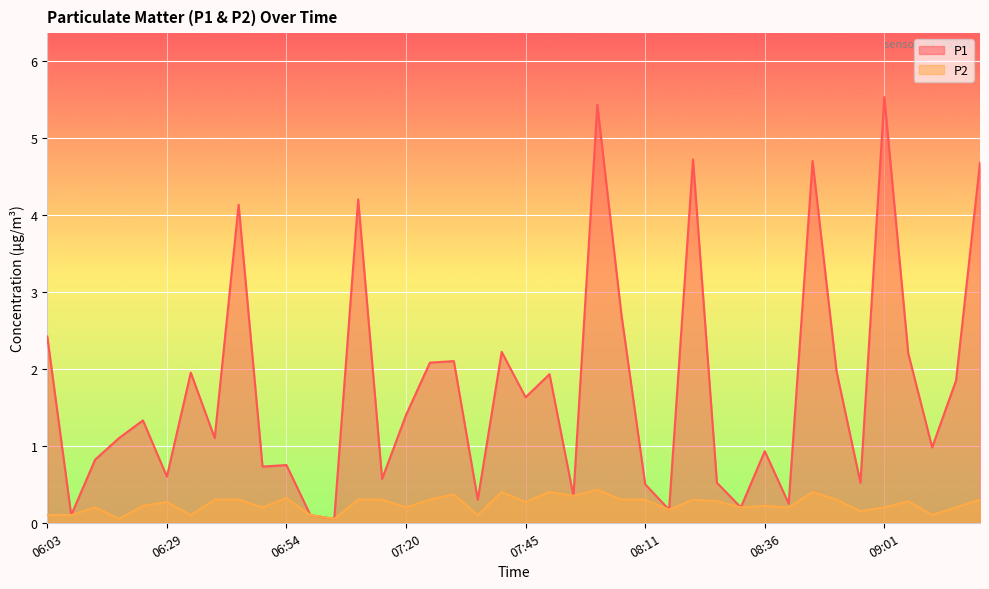

True or false: P2 has more than 2 interior local peaks.

True